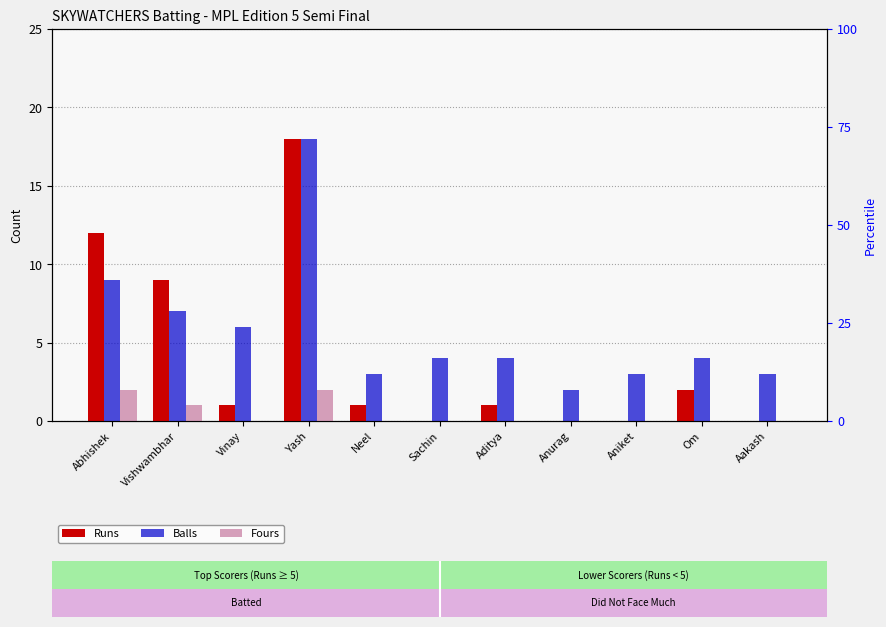

Which series has the largest range (max minus min)?

Runs